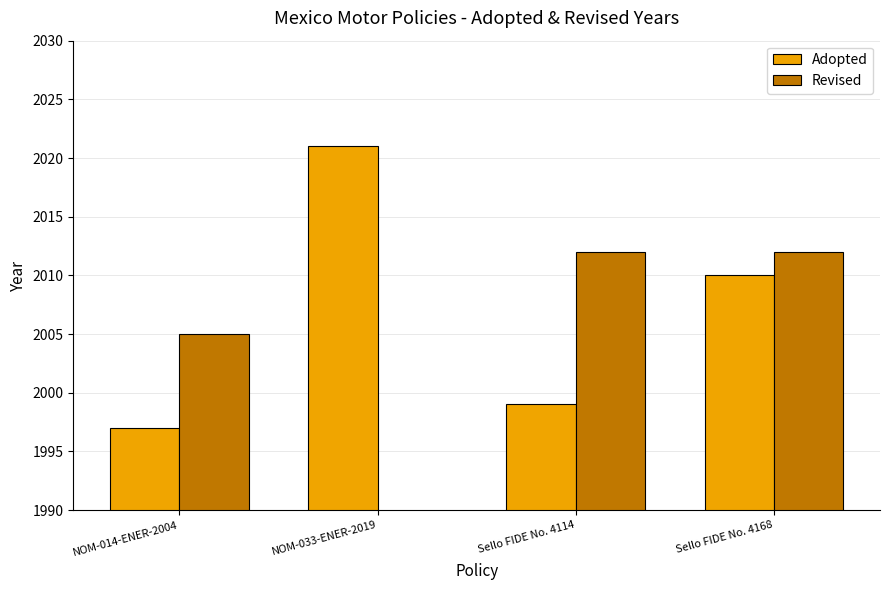

Which category has the highest value across all series?

NOM-033-ENER-2019